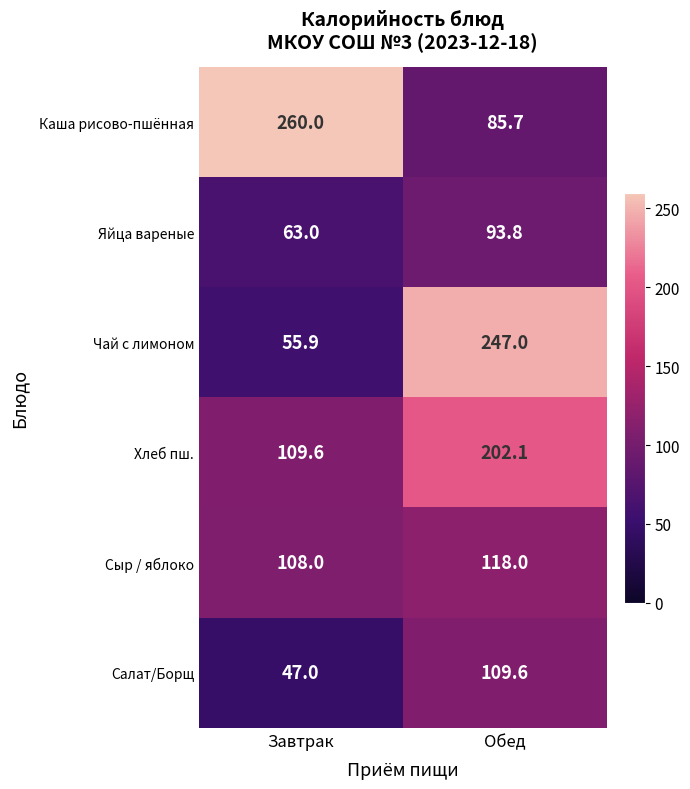

Reading left to right, extract all data points from this chart.

Каша рисово-пшённая: Завтрак=260.0	Обед=85.7
Яйца вареные: Завтрак=63.0	Обед=93.8
Чай с лимоном: Завтрак=55.9	Обед=247.0
Хлеб пш.: Завтрак=109.6	Обед=202.1
Сыр / яблоко: Завтрак=108.0	Обед=118.0
Салат/Борщ: Завтрак=47.0	Обед=109.6